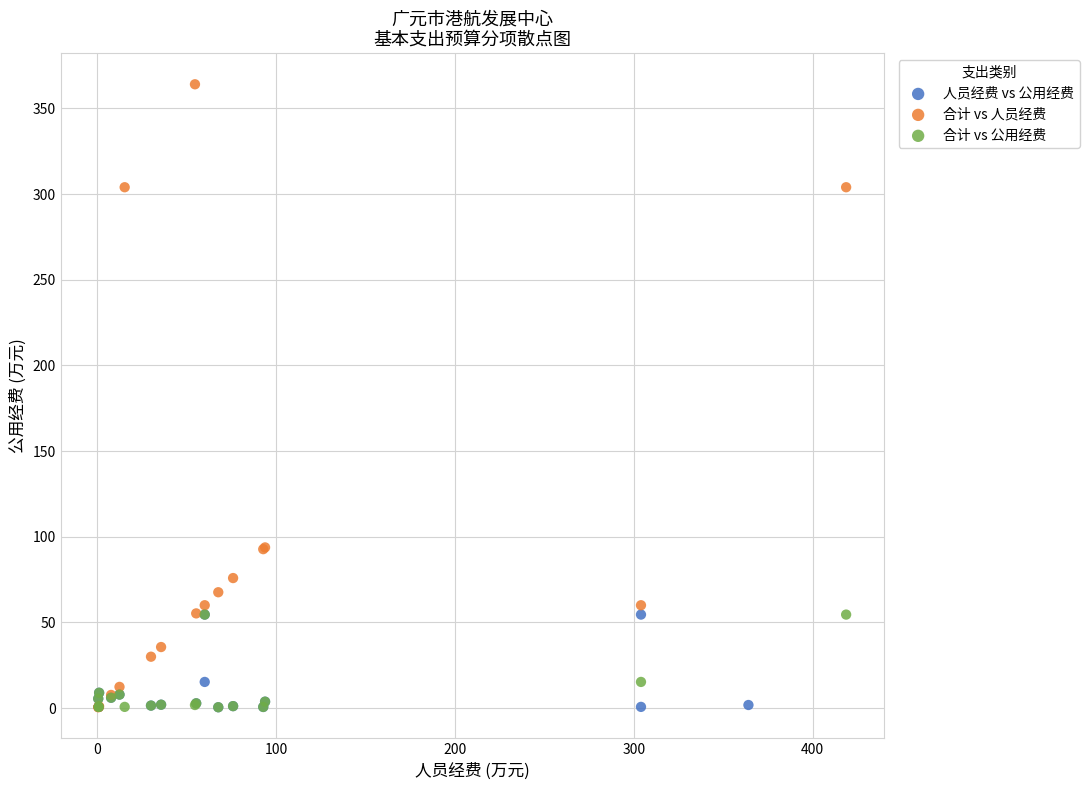

What are all the series names shown in the legend?

人员经费 vs 公用经费, 合计 vs 人员经费, 合计 vs 公用经费